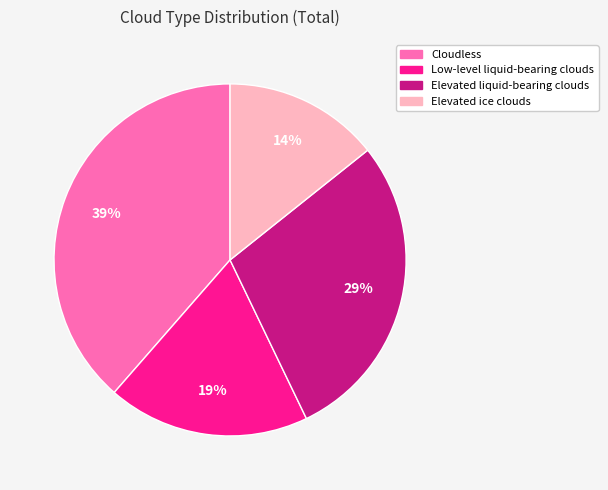

What percentage is the Elevated liquid-bearing clouds slice, to the nearest percent?

29%